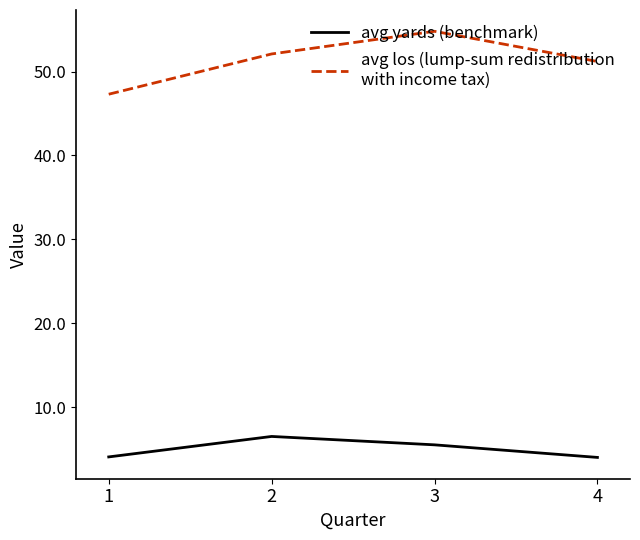

What is the spread (max minus min) of values at 4?

47.2